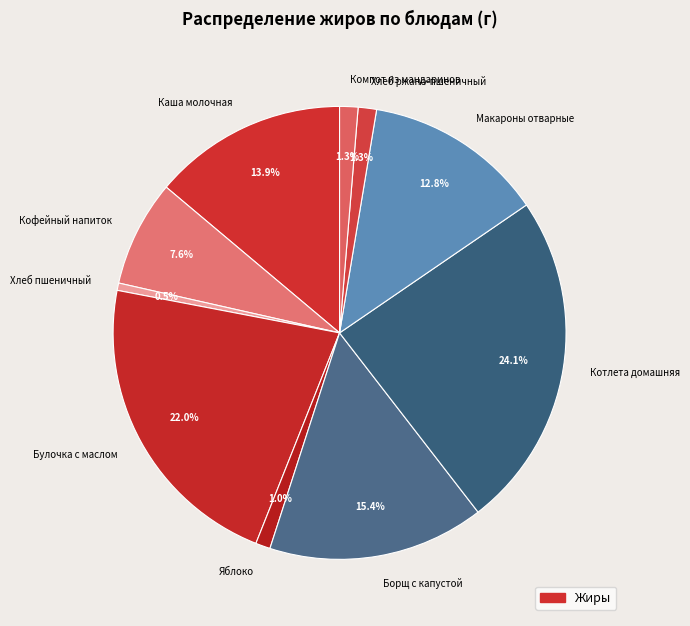

What percentage is the Борщ с капустой slice, to the nearest percent?

15%